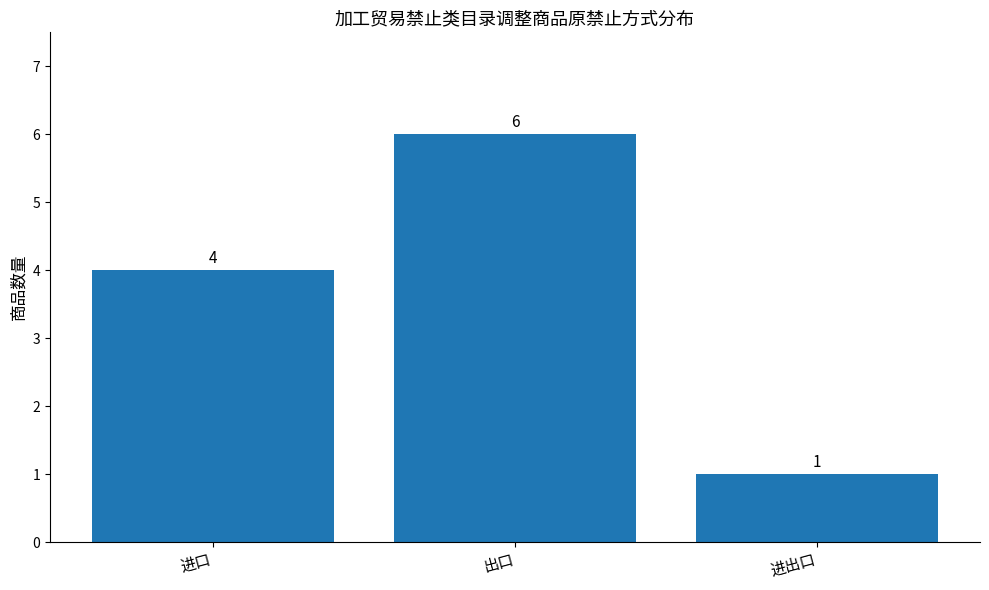

Count the values in the range 1 to 6.

3